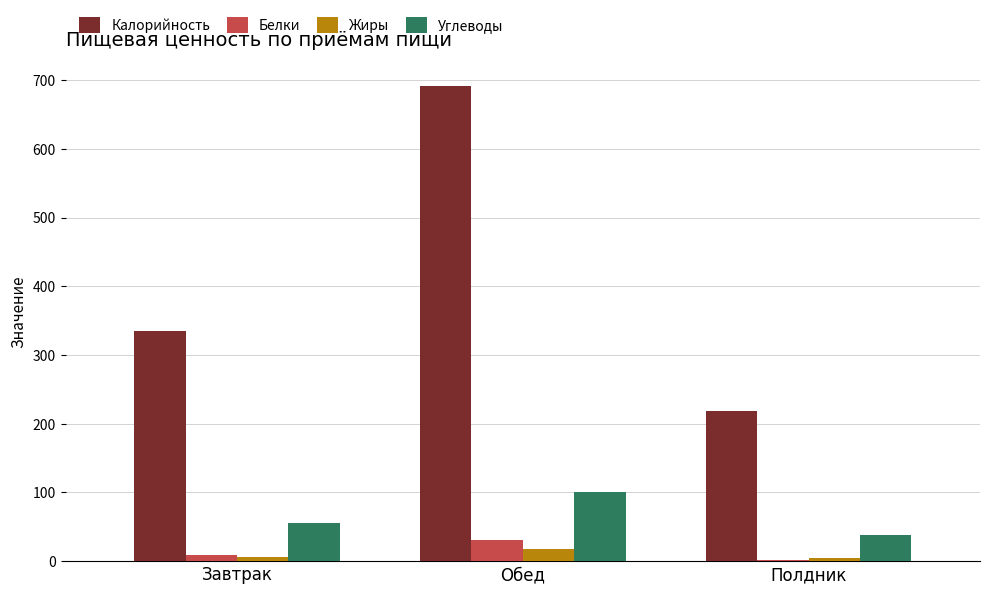

Is the value of Жиры at Полдник greater than the value of Белки at Обед?

No